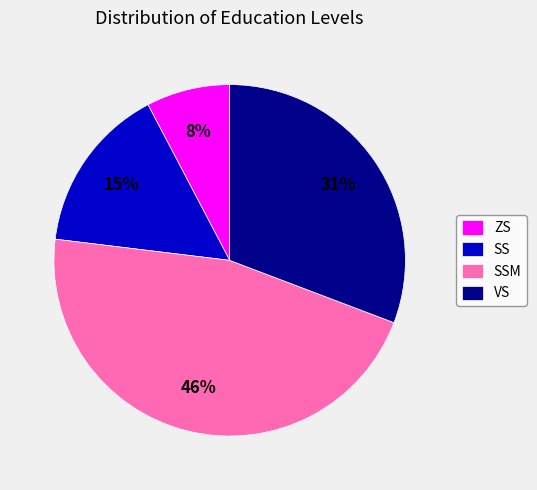

True or false: SS accounts for 9% of the total.

False